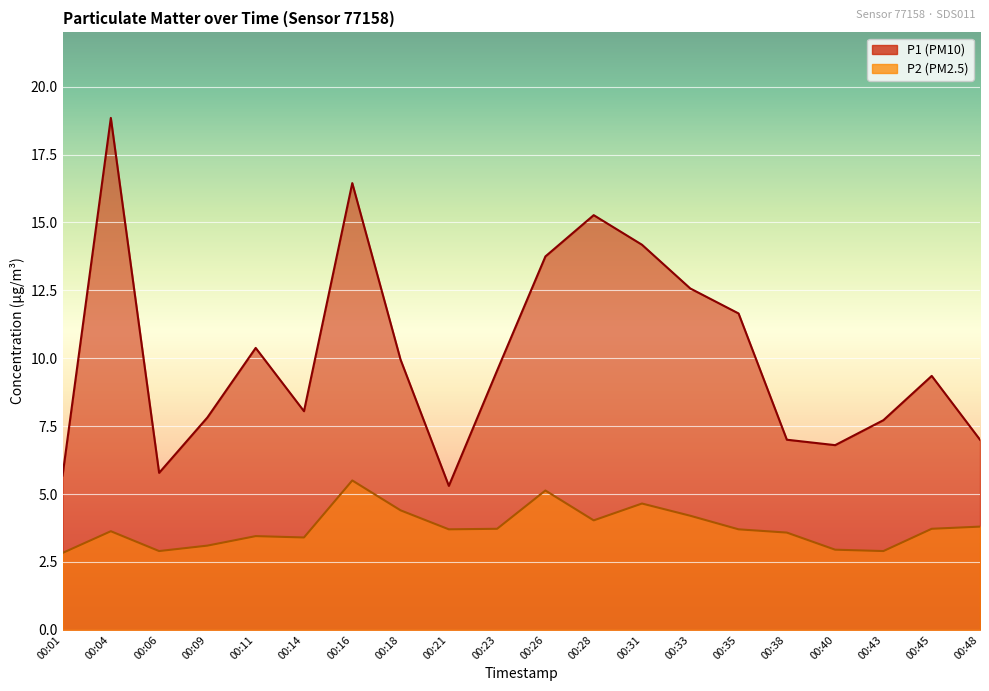

What is the greatest value displayed?

18.9